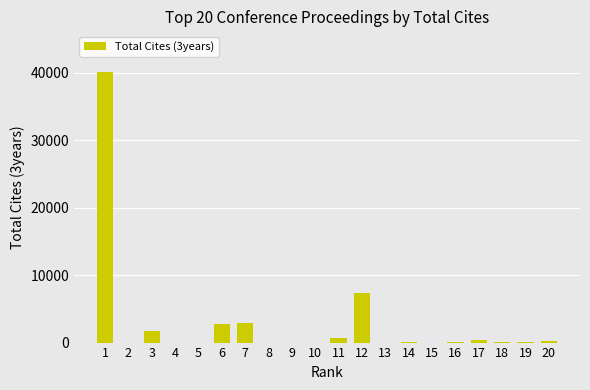

At which label does the data first exceed 116?

1